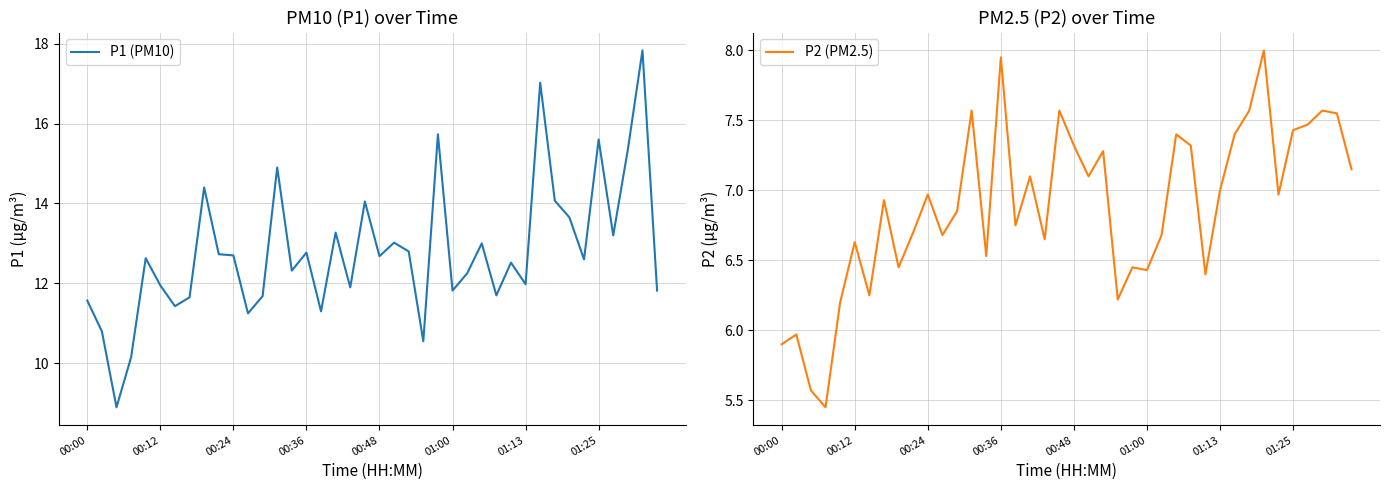

In P1 (PM10), how many points are lower than both neighbors (excluding endpoints)?

13